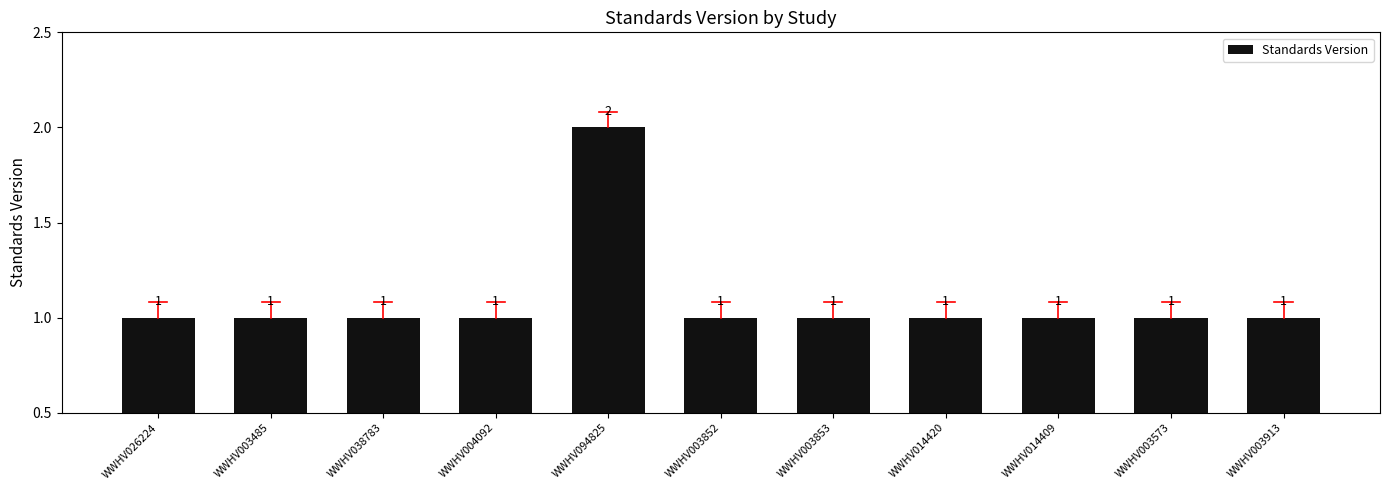

The value at WWHV014409 is 0. True or false?

False